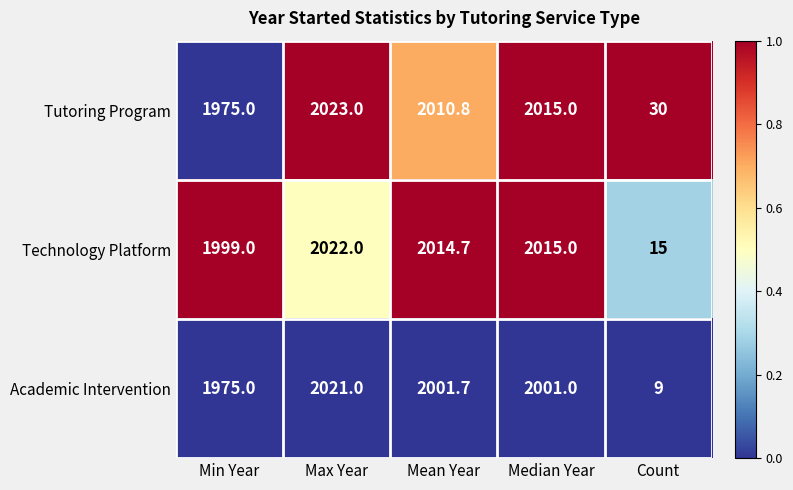

At which category does the chart reach its minimum across all series?

Count